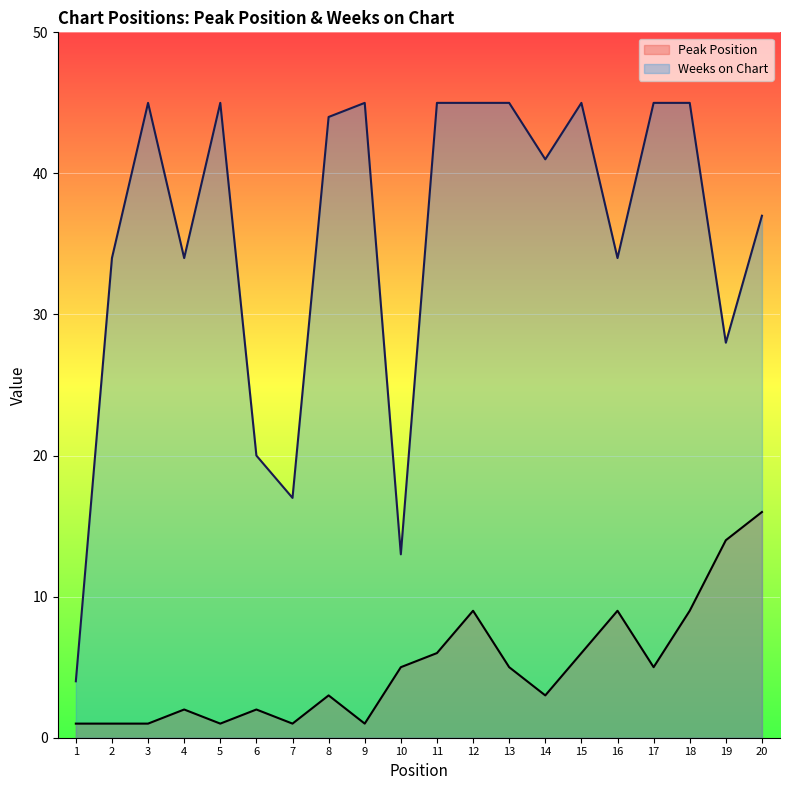

Does the chart display data point markers on the line(s)?

No